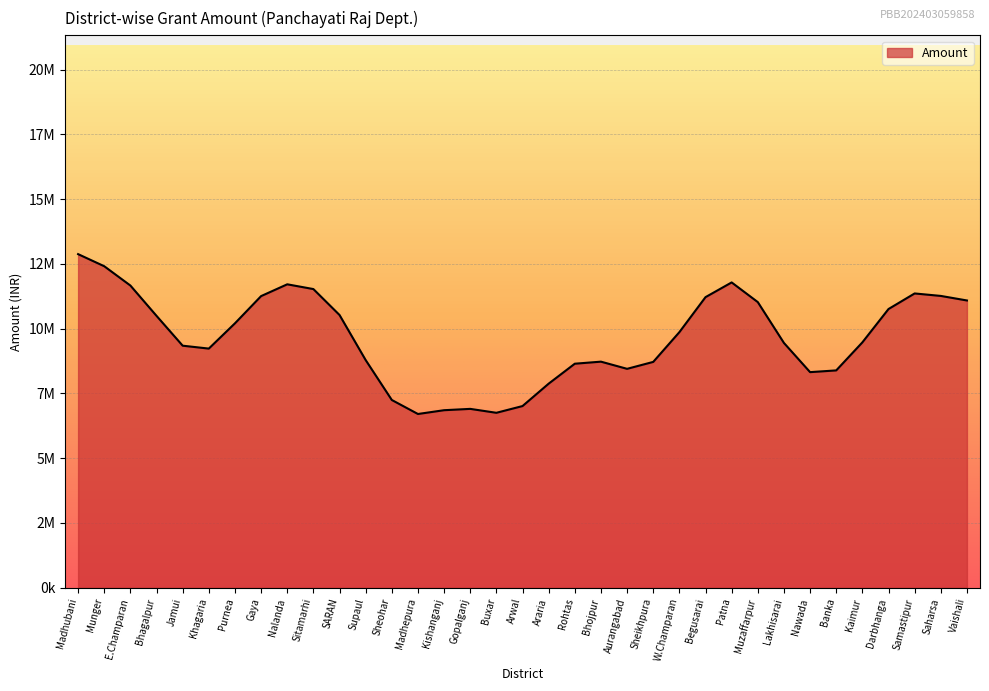

Does the chart have visible grid lines?

Yes